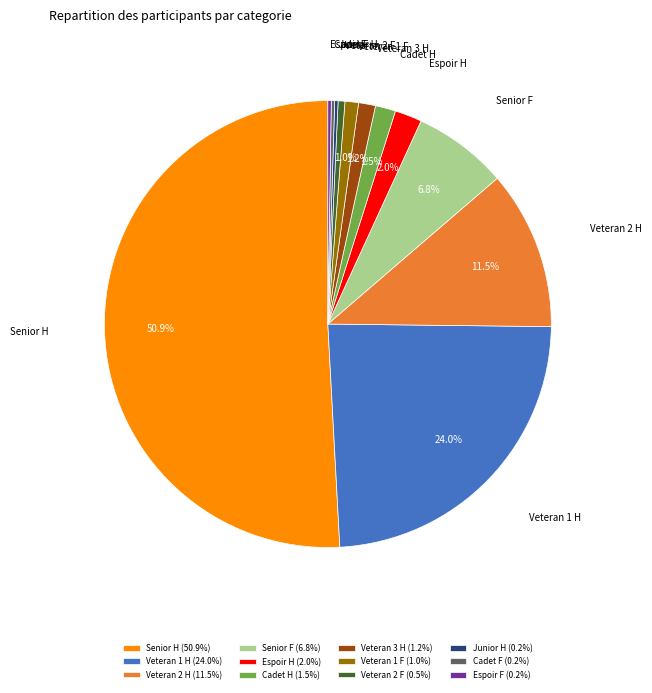

True or false: Veteran 2 F accounts for 0% of the total.

True